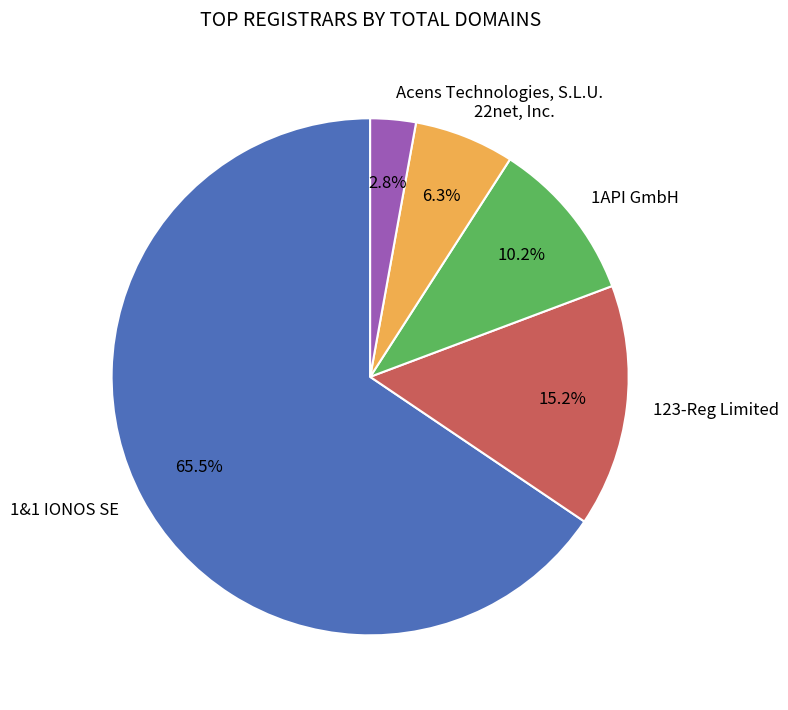

How many slices are in this pie chart?

5